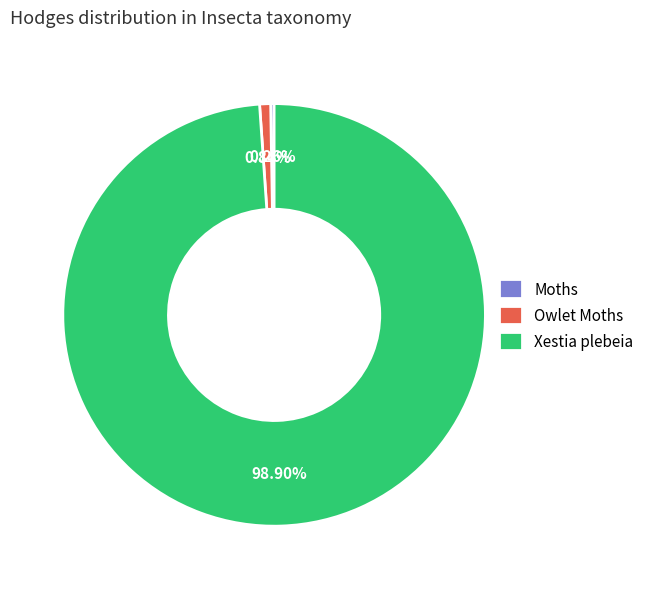

Does Xestia plebeia account for over 50% of the chart?

Yes